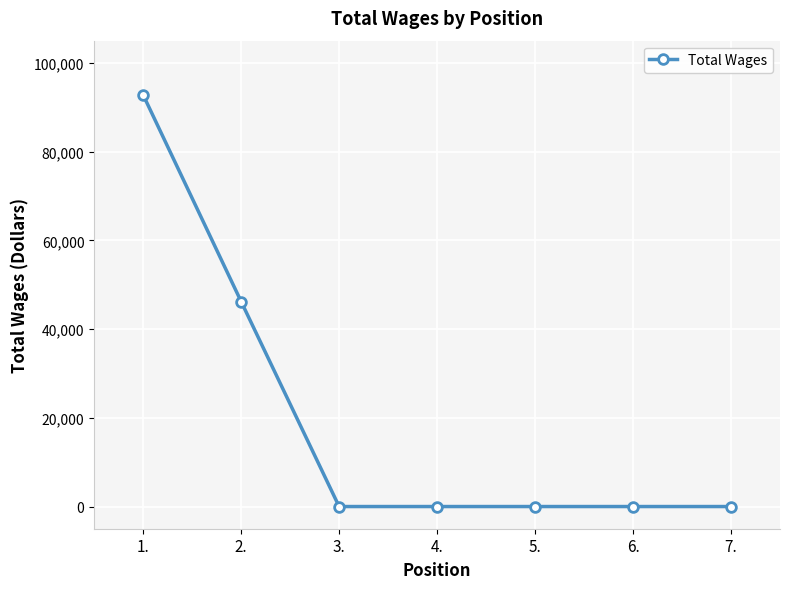

What is the change in value from 2. to 6.?

-46204